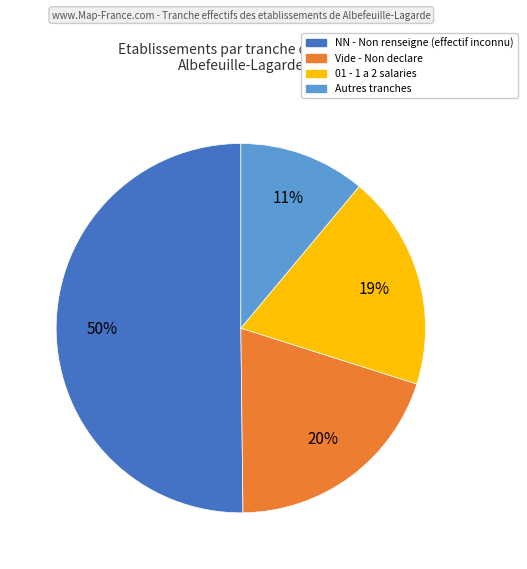

To the nearest percent, what is the average slice percentage?

25%